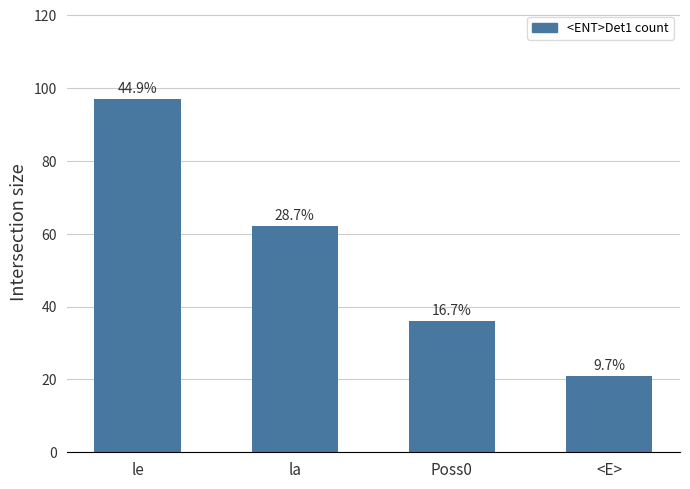

Rank the categories by value from lowest to highest.

<E>, Poss0, la, le